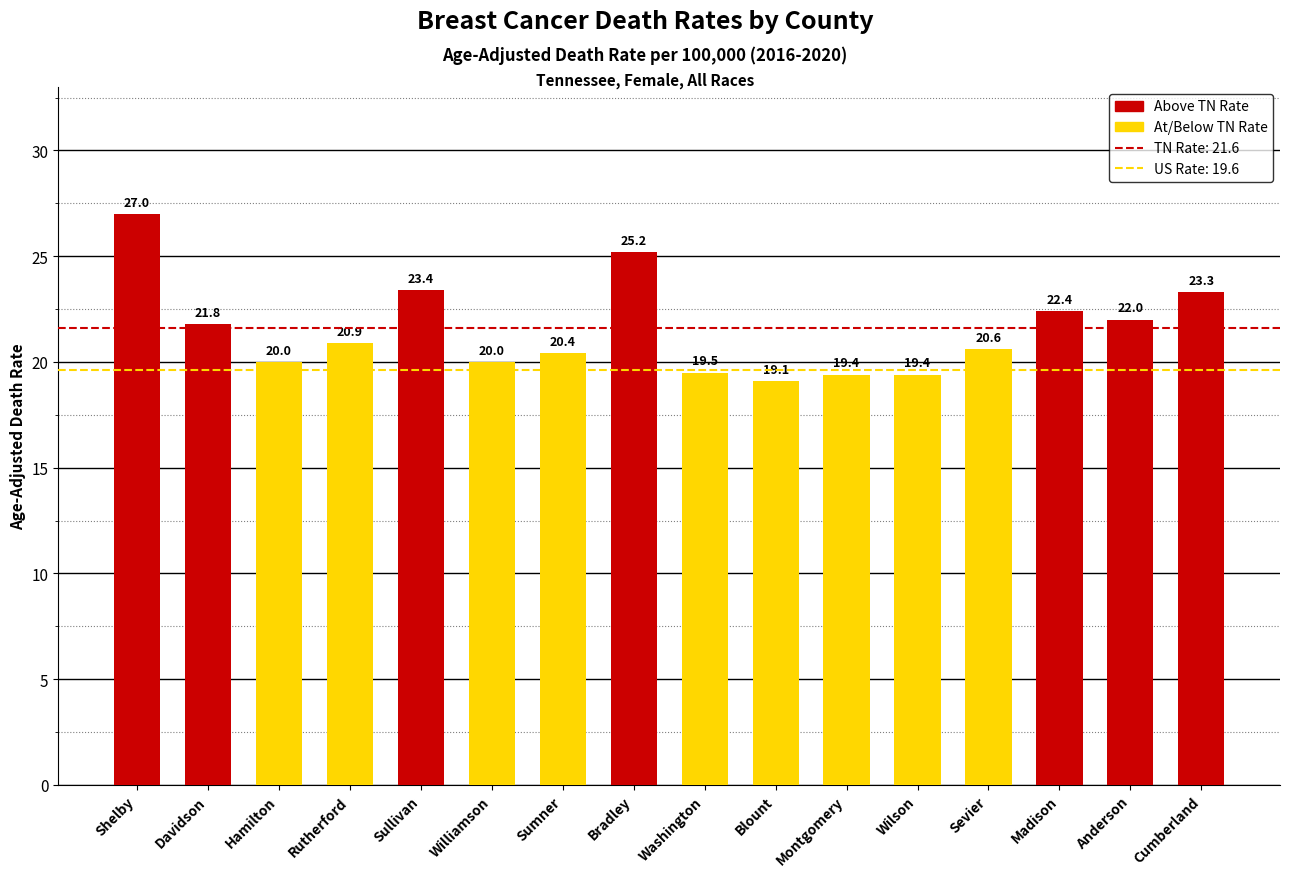

What is the difference between the values at Blount and Williamson?

0.9